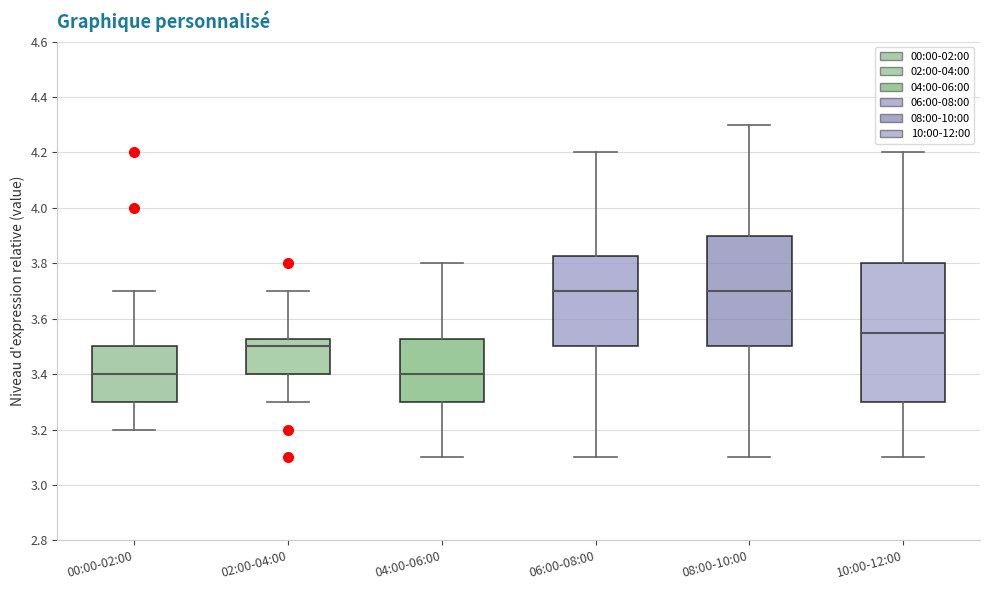

Where is the lower edge of the box for 02:00-04:00 on the y-axis? The values are not printed on the chart, so give them approximately, as read against the axis.

3.40